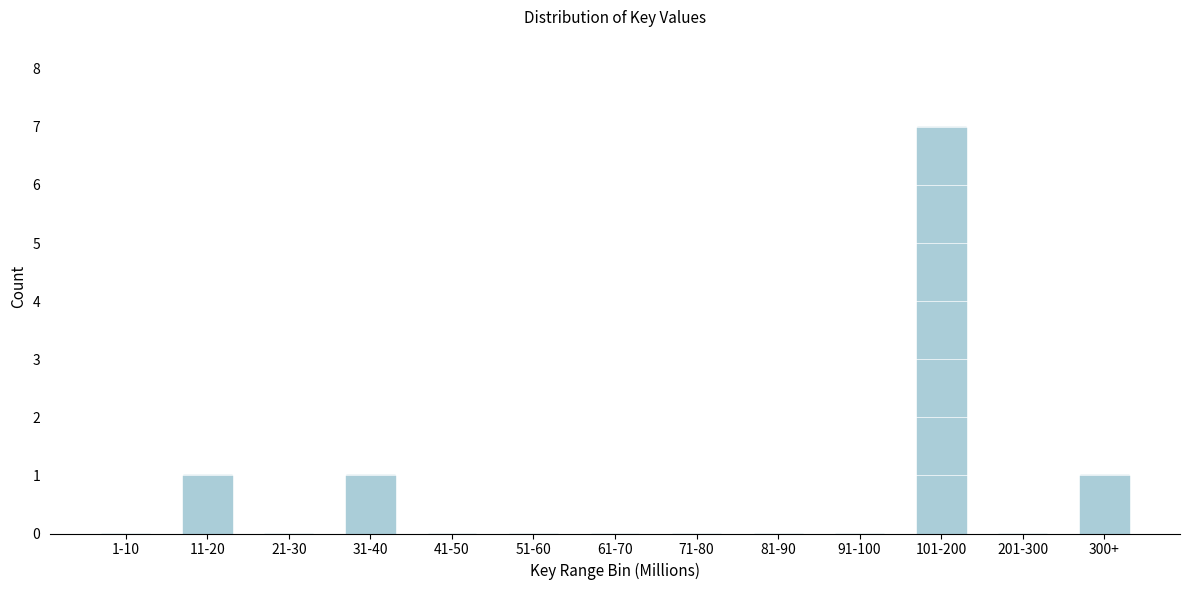

Reading right to left, extract all data points from this chart.

300+=1	201-300=0	101-200=7	91-100=0	81-90=0	71-80=0	61-70=0	51-60=0	41-50=0	31-40=1	21-30=0	11-20=1	1-10=0